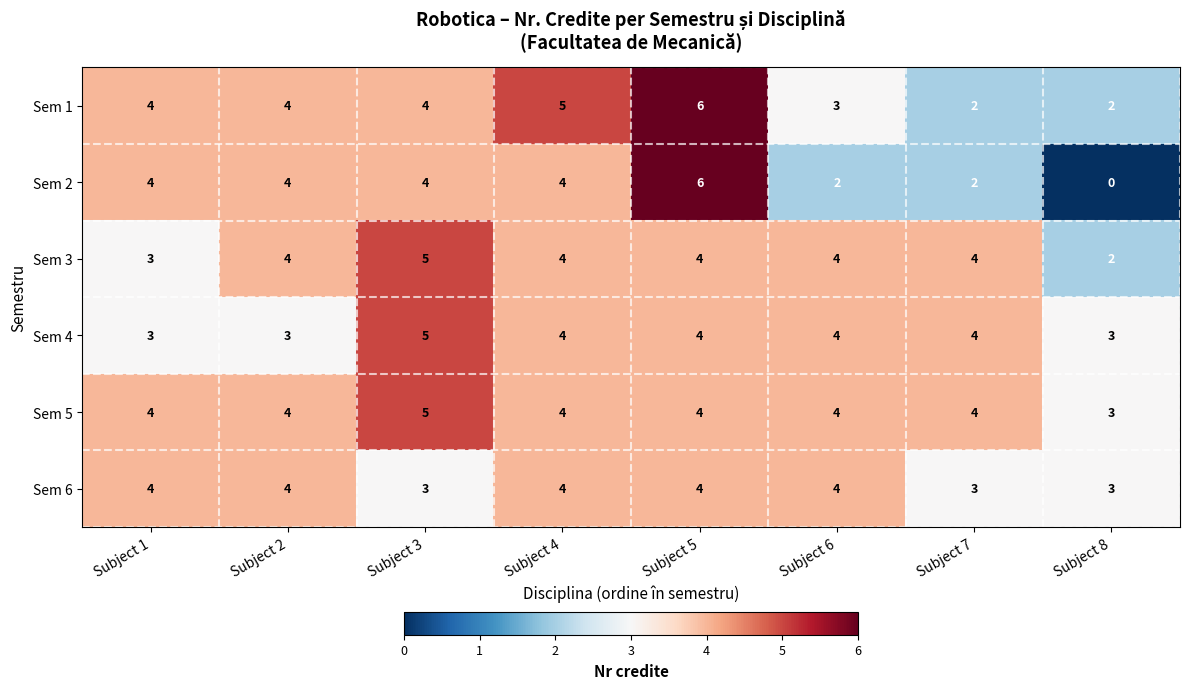

Count the number of categories in the chart.

8